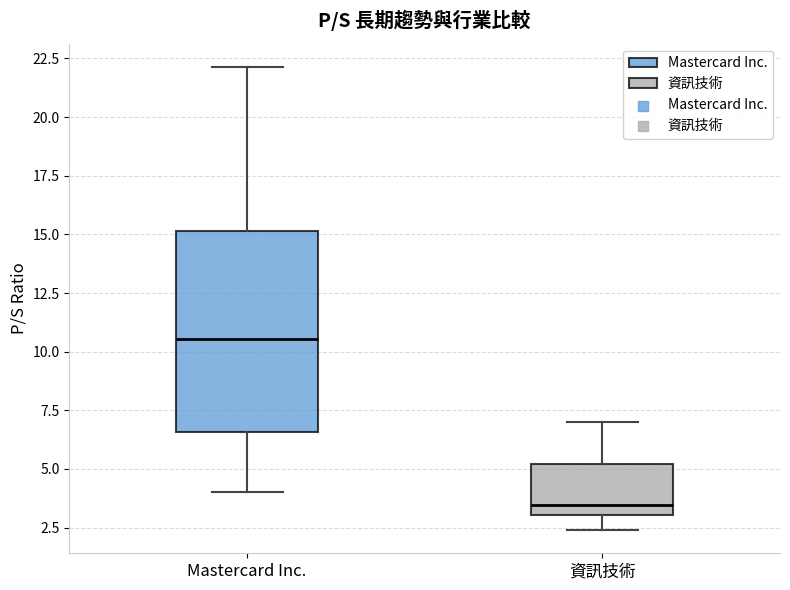

Which box has the highest median line?

Mastercard Inc.